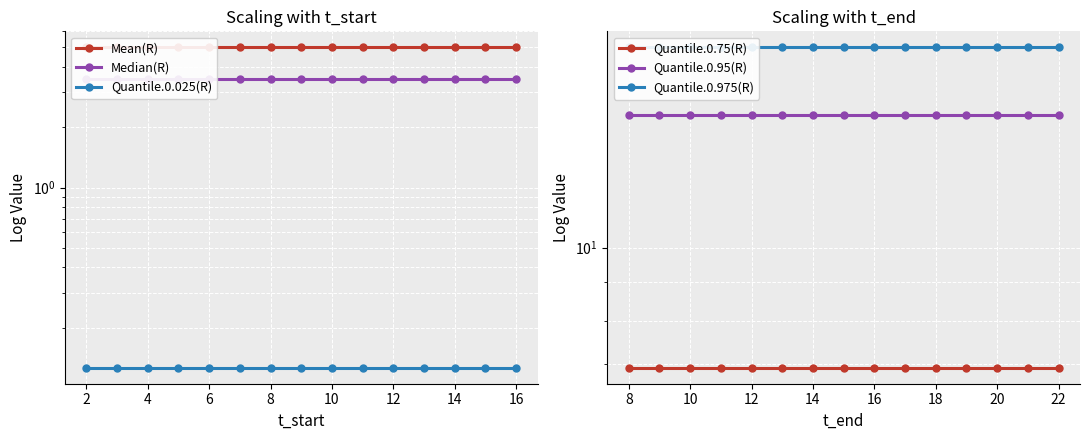

Reading left to right, what are all the values shown in this chart?

Mean(R): 5.0	5.0	5.0	5.0	5.0	5.0	5.0	5.0	5.0	5.0	5.0	5.0	5.0	5.0	5.0
Median(R): 3.5	3.5	3.5	3.5	3.5	3.5	3.5	3.5	3.5	3.5	3.5	3.5	3.5	3.5	3.5
Quantile.0.025(R): 0.1	0.1	0.1	0.1	0.1	0.1	0.1	0.1	0.1	0.1	0.1	0.1	0.1	0.1	0.1
Quantile.0.75(R): 6.9	6.9	6.9	6.9	6.9	6.9	6.9	6.9	6.9	6.9	6.9	6.9	6.9	6.9	6.9
Quantile.0.95(R): 15.0	15.0	15.0	15.0	15.0	15.0	15.0	15.0	15.0	15.0	15.0	15.0	15.0	15.0	15.0
Quantile.0.975(R): 18.4	18.4	18.4	18.4	18.4	18.4	18.4	18.4	18.4	18.4	18.4	18.4	18.4	18.4	18.4